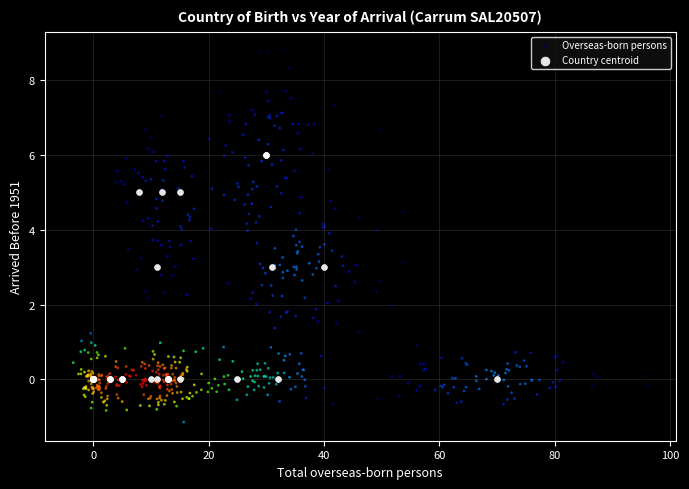

Which series contains the lowest Y value?

Overseas-born persons